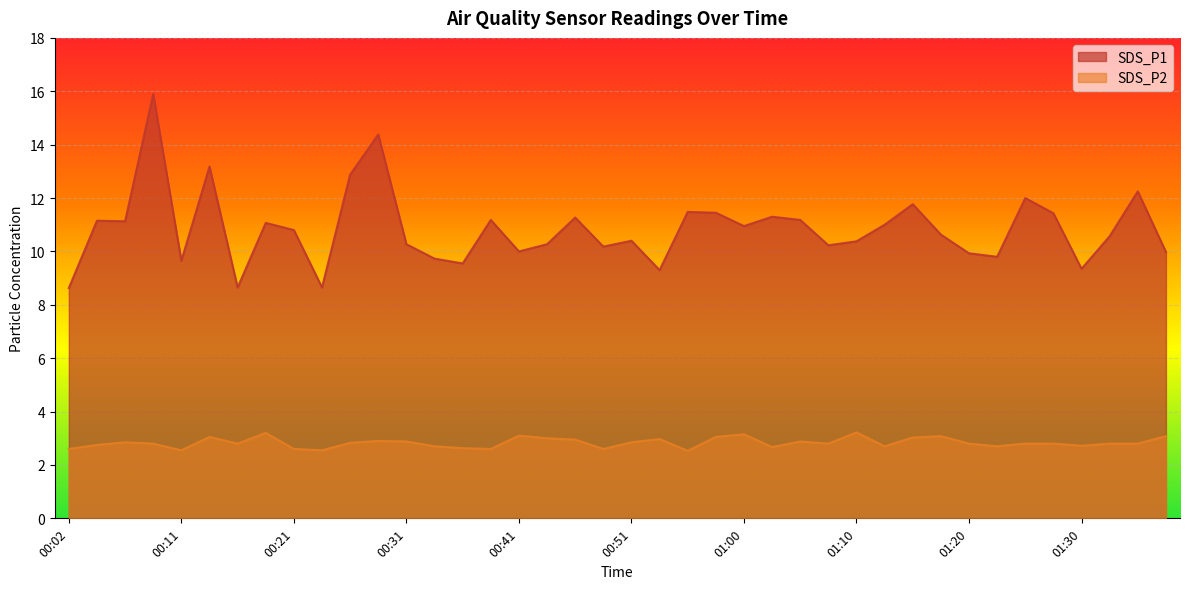

What is the sum of the SDS_P1 values at 00:51 and 01:32?

21.0